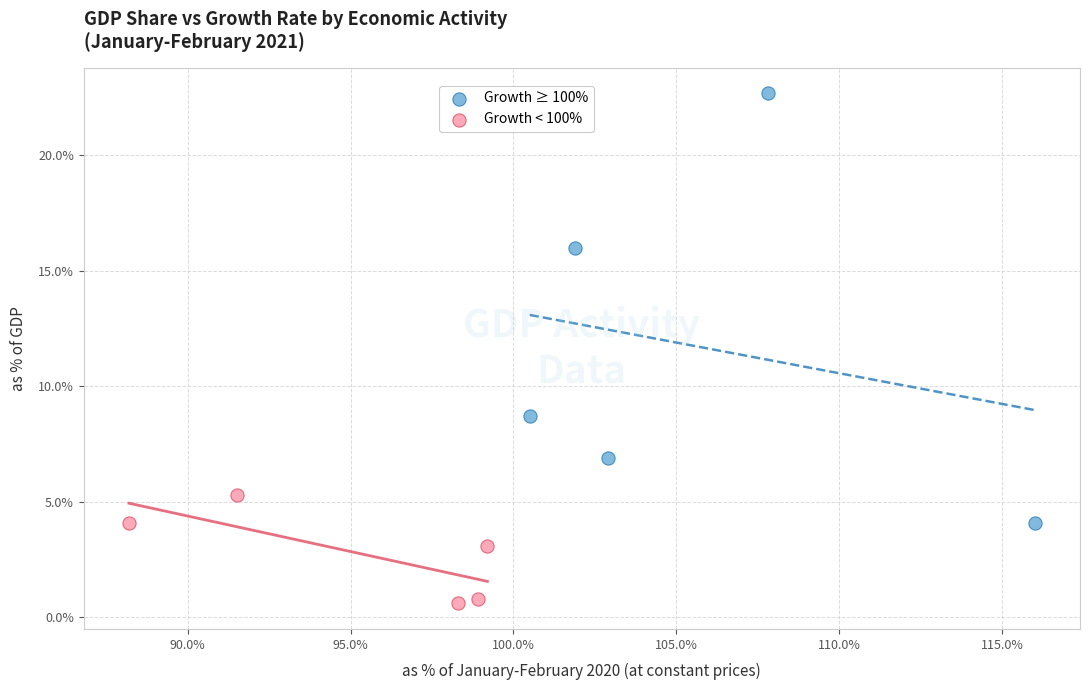

Which series has the widest spread of Y values?

Growth ≥ 100%